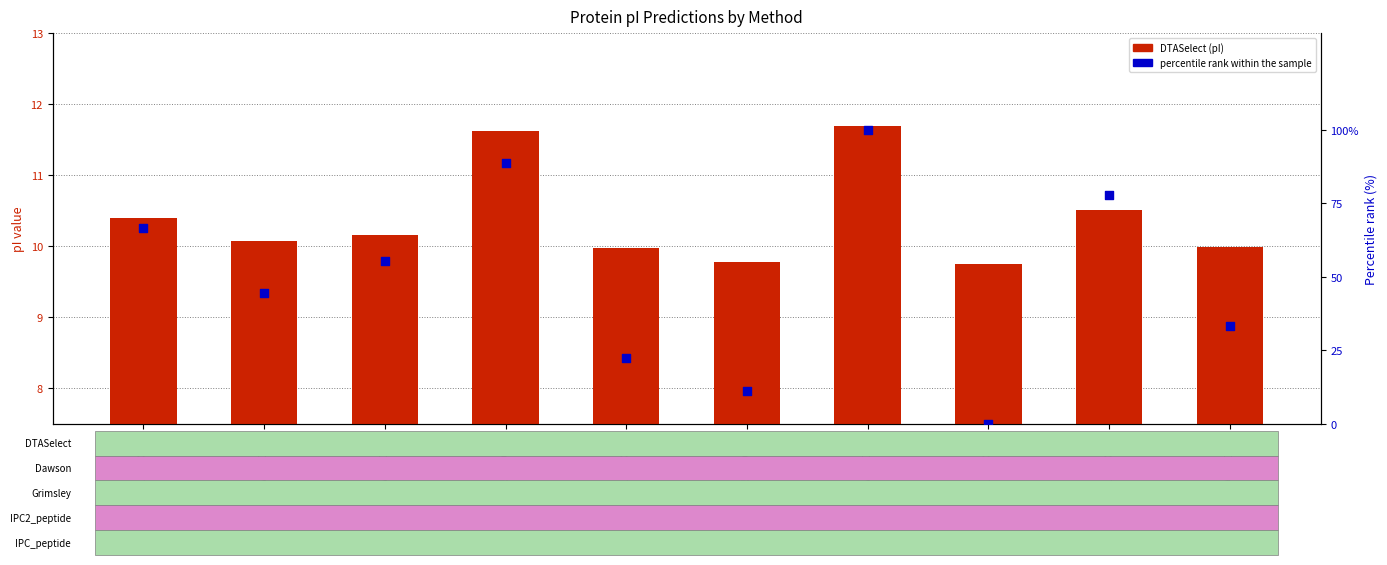

At how many categories does at least one series exceed 29?

7